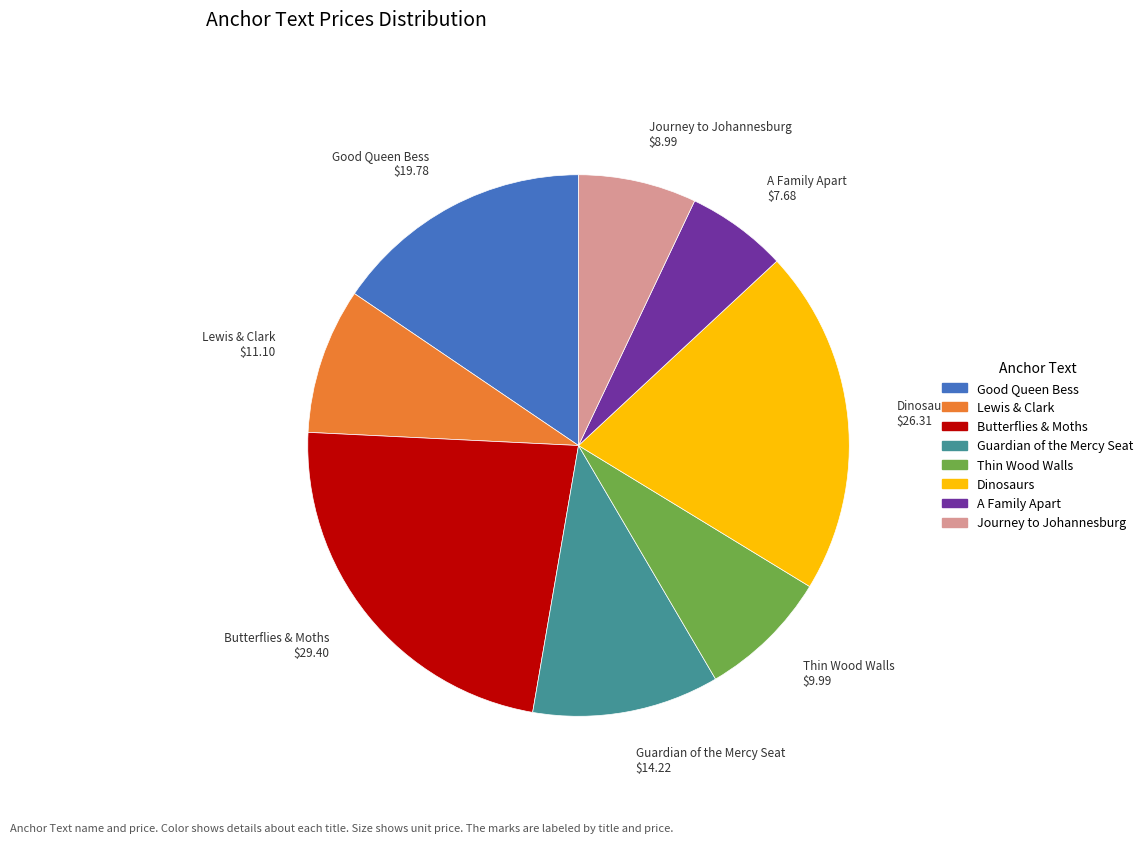

Is Butterflies & Moths the majority of the pie?

No